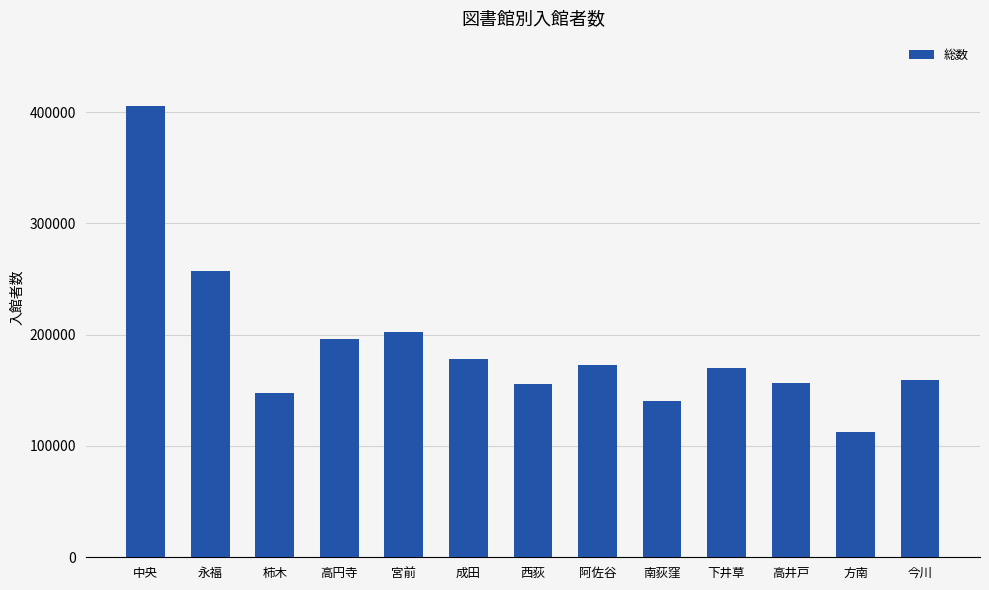

Between 柿木 and 宮前, which is larger?

宮前